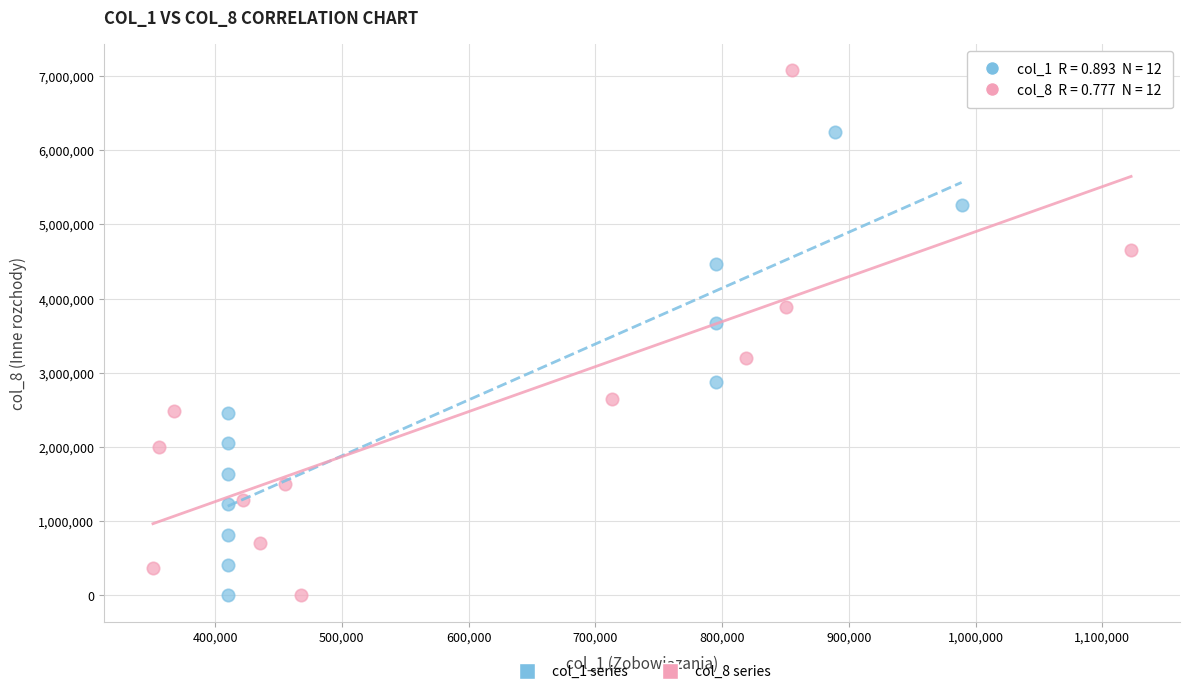

Which series has the widest spread of Y values?

col_8 series